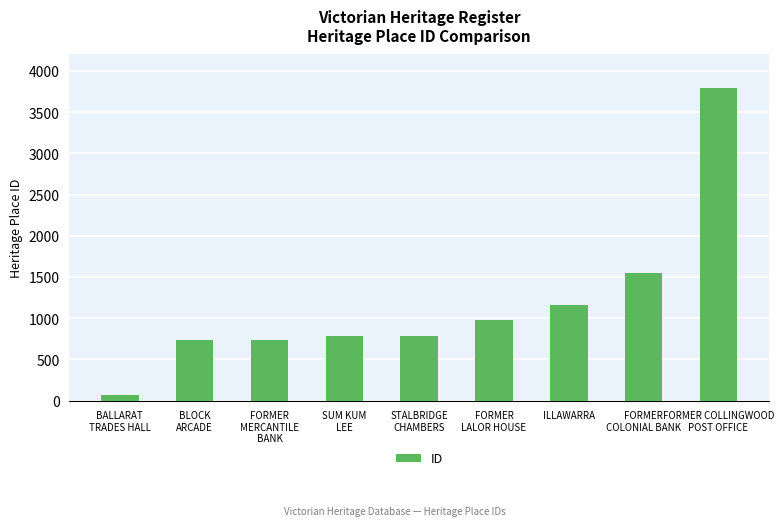

What is the greatest value displayed?

3793